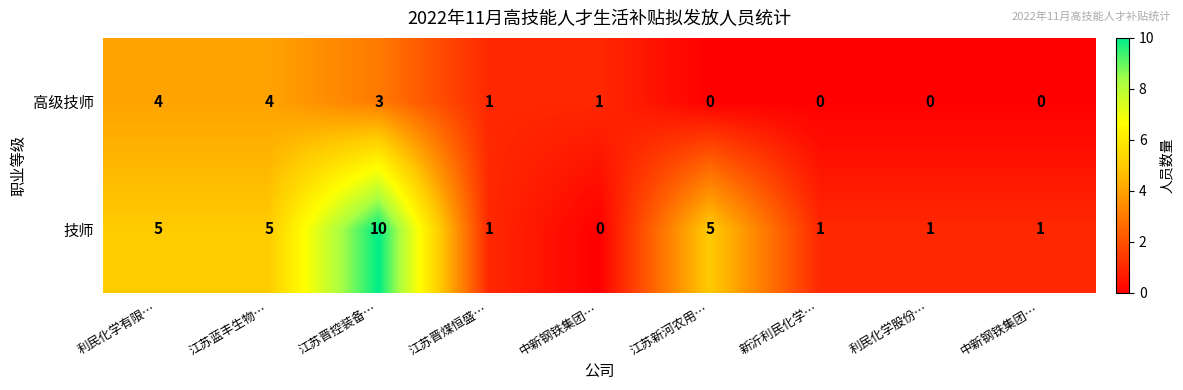

Reading left to right, what are all the values shown in this chart?

高级技师: 利民化学有限…=4	江苏蓝丰生物…=4	江苏晋控装备…=3	江苏晋煤恒盛…=1	中新钢铁集团…=1	江苏新河农用…=0	新沂利民化学…=0	利民化学股份…=0	中新钢铁集团…=0
技师: 利民化学有限…=5	江苏蓝丰生物…=5	江苏晋控装备…=10	江苏晋煤恒盛…=1	中新钢铁集团…=0	江苏新河农用…=5	新沂利民化学…=1	利民化学股份…=1	中新钢铁集团…=1